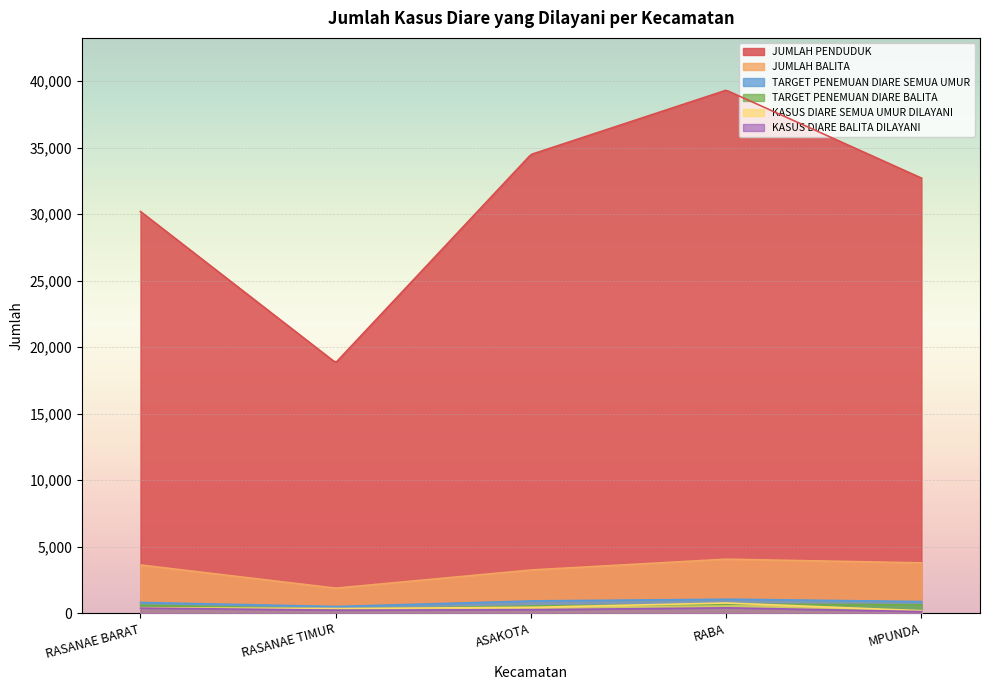

Reading left to right, what are all the values shown in this chart?

JUMLAH PENDUDUK: 30196	18830	34477	39310	32706
JUMLAH BALITA: 3631	1889	3255	4066	3791
TARGET PENEMUAN DIARE SEMUA UMUR: 815	508	931	1061	883
TARGET PENEMUAN DIARE BALITA: 612	318	549	686	639
KASUS DIARE SEMUA UMUR DILAYANI: 411	353	444	772	195
KASUS DIARE BALITA DILAYANI: 391	231	265	411	126